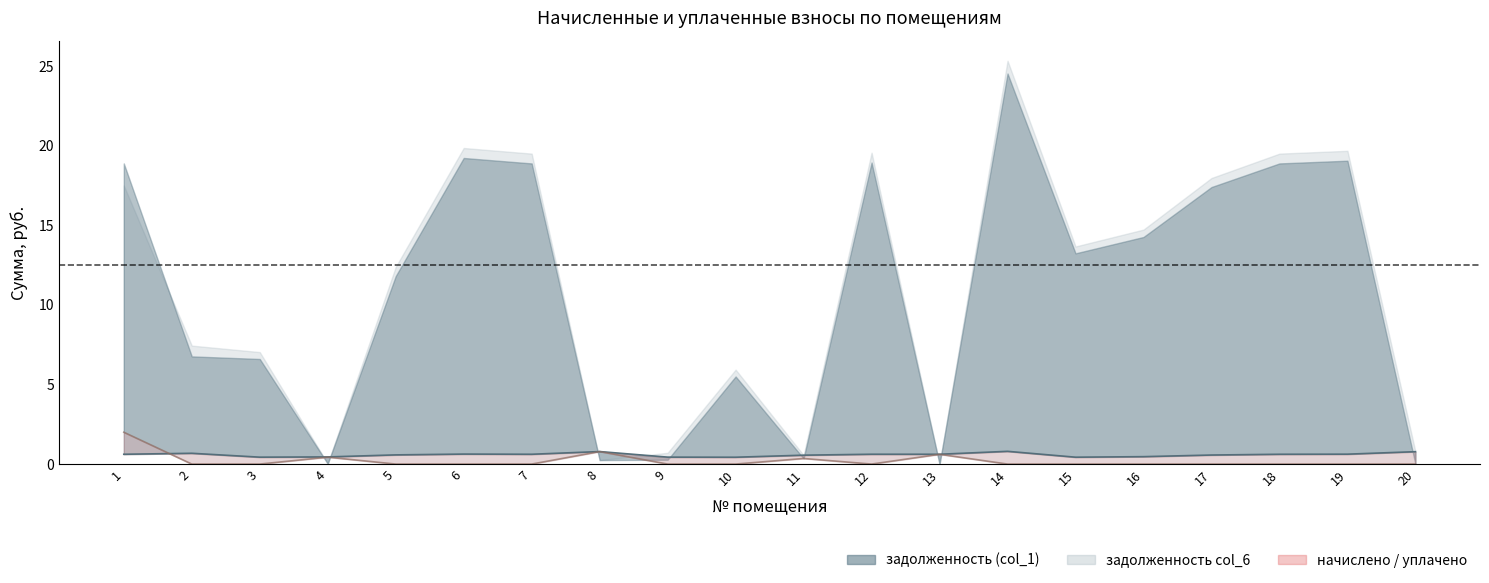

How many lines are shown in the chart?

2